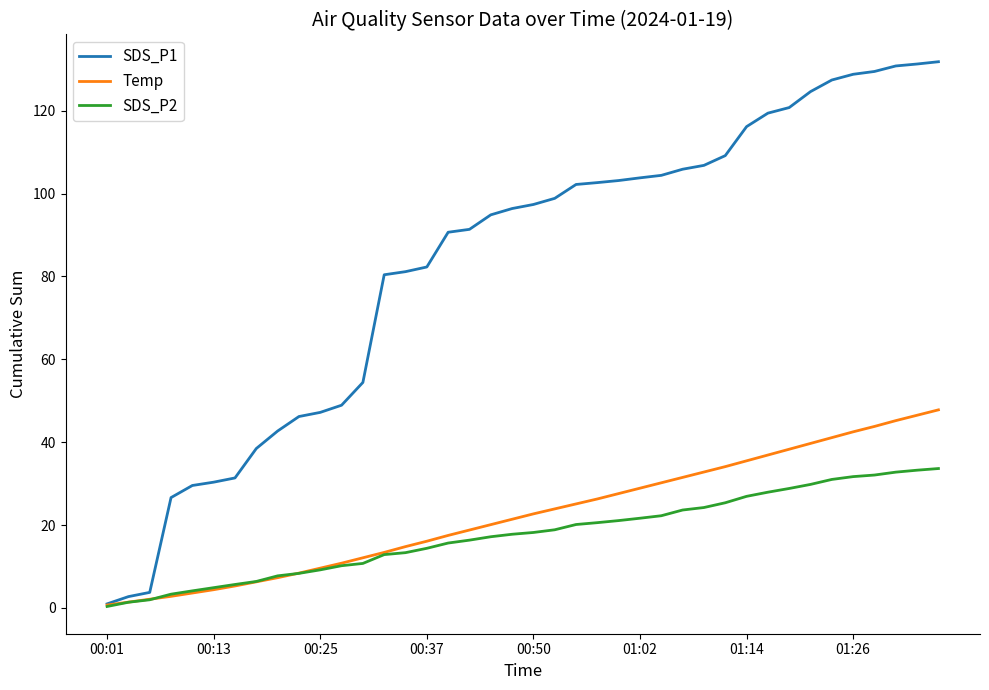

List the series in order of their peak value, highest first.

SDS_P1, Temp, SDS_P2